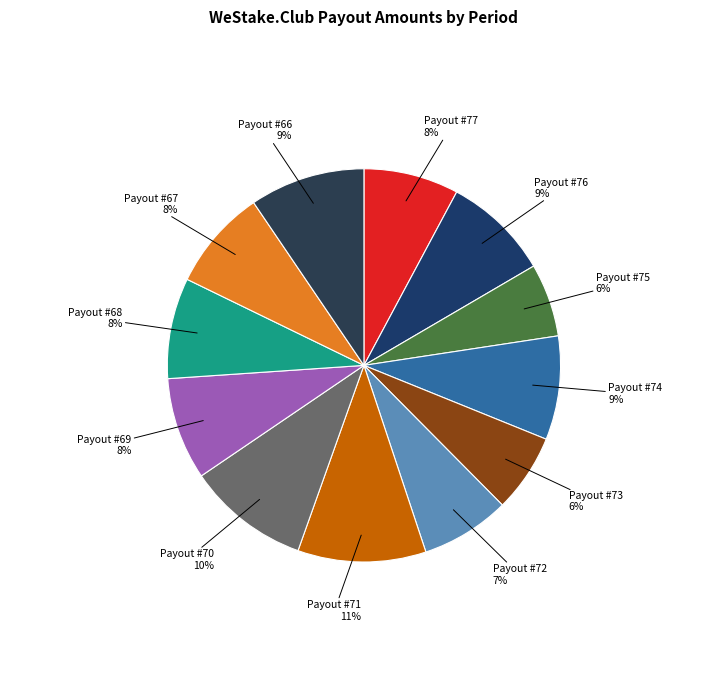

How many segments does this pie chart have?

12